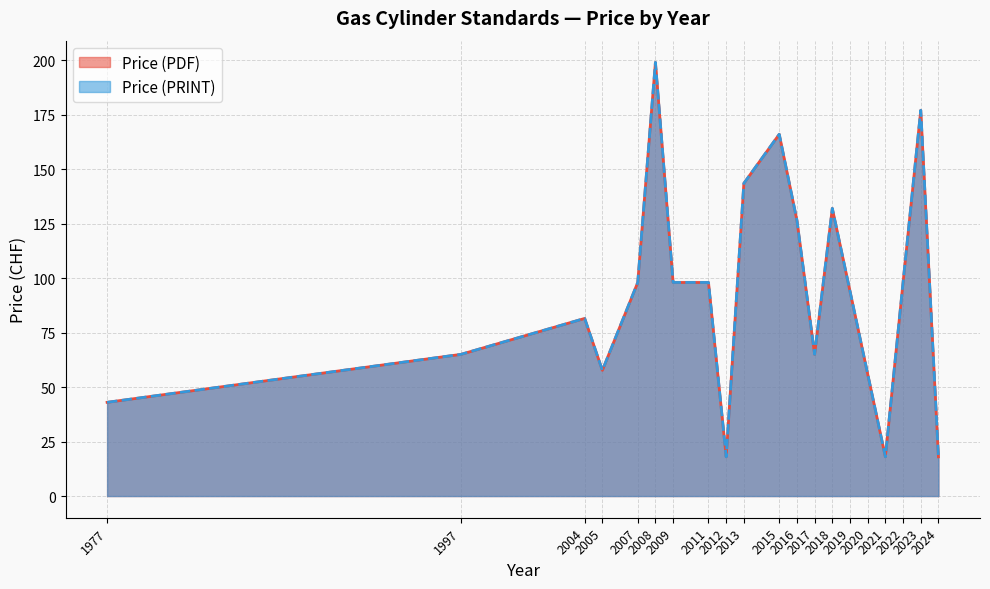

True or false: Price (PDF) and Price (PRINT) cross at least once.

False